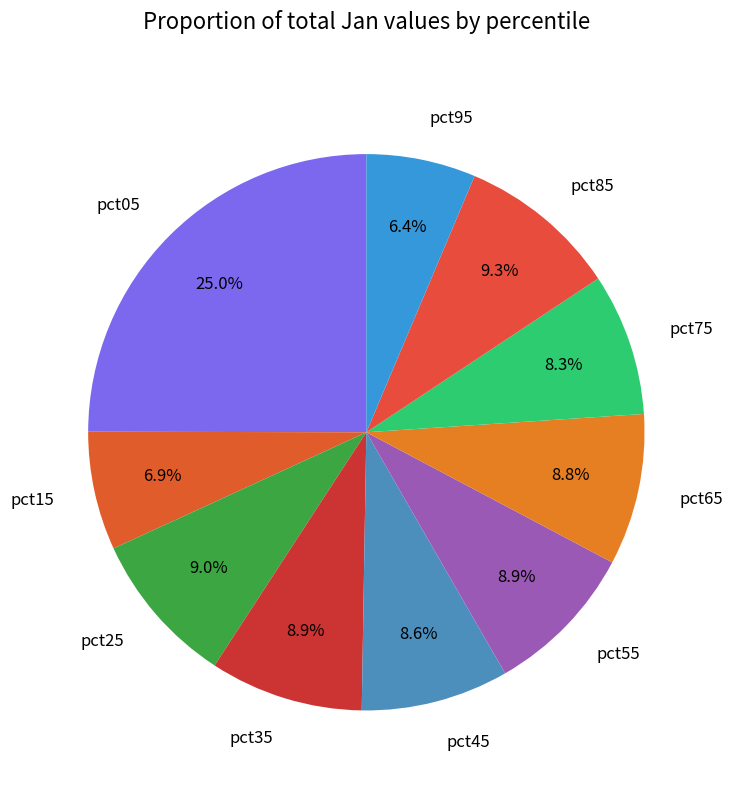

How many segments does this pie chart have?

10